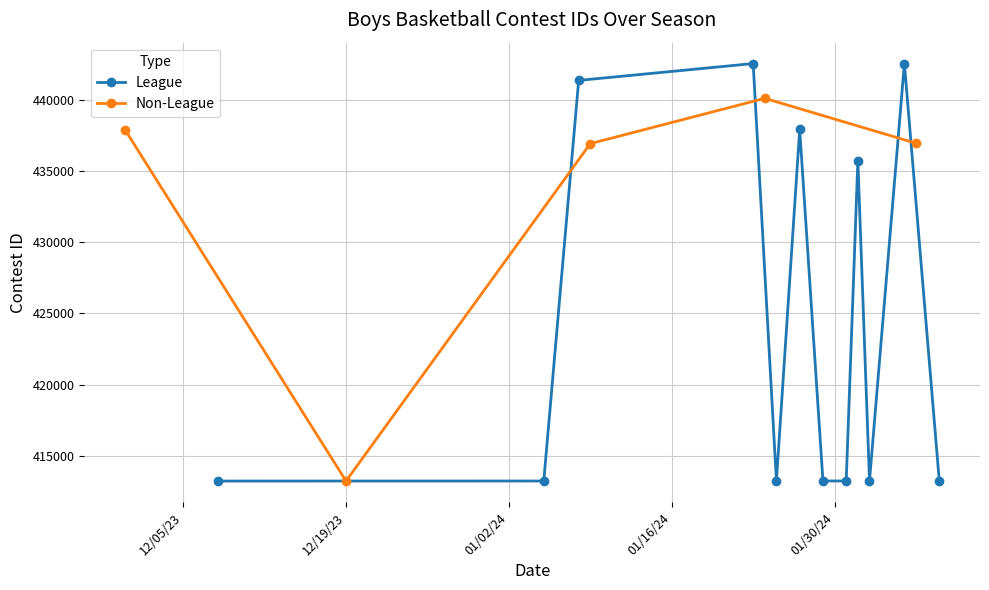

What is the maximum value for League?

442582